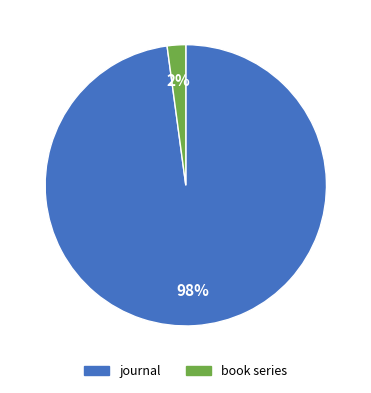

To the nearest percent, what is the difference between the largest and smallest slice percentages?

96%